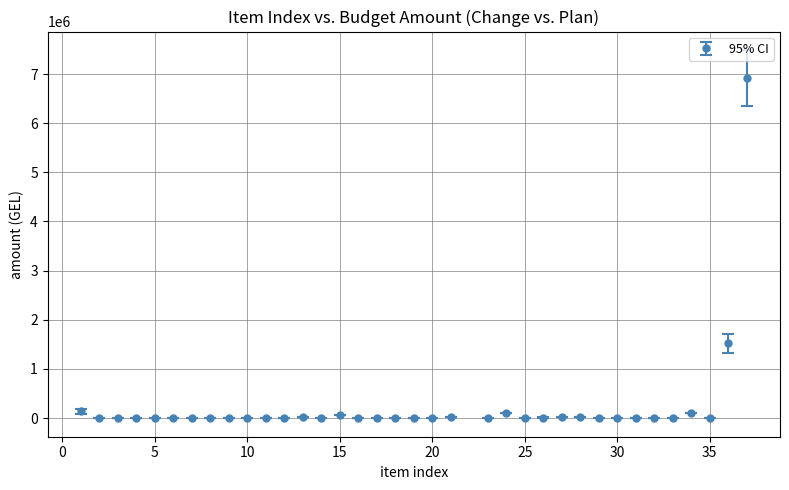

What is the sum of all values?

8990532